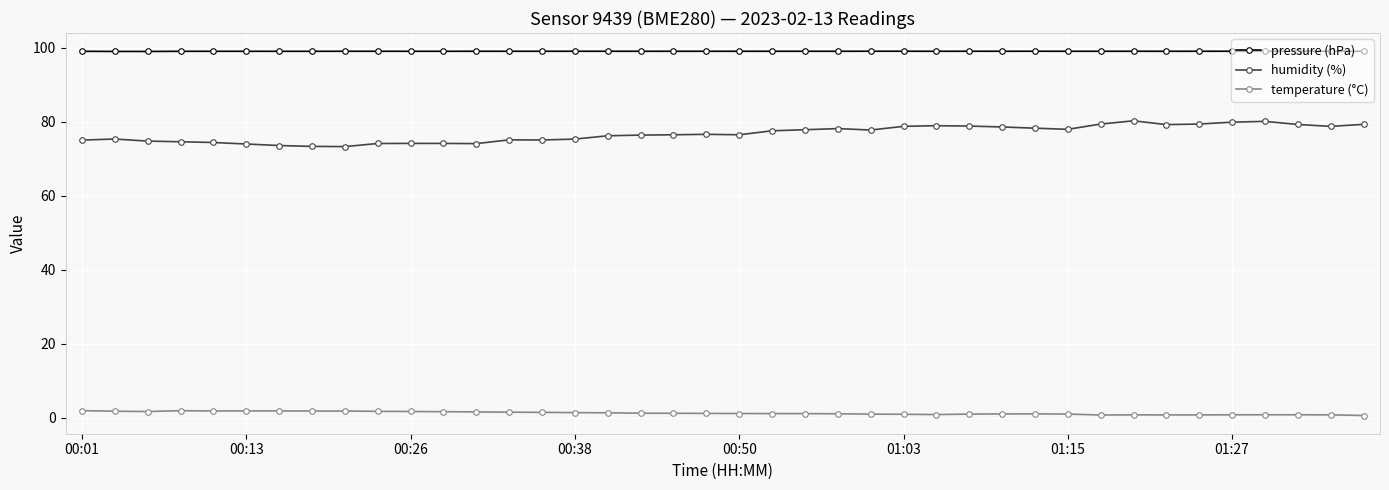

What is the average value of the temperature (°C) series?

1.2